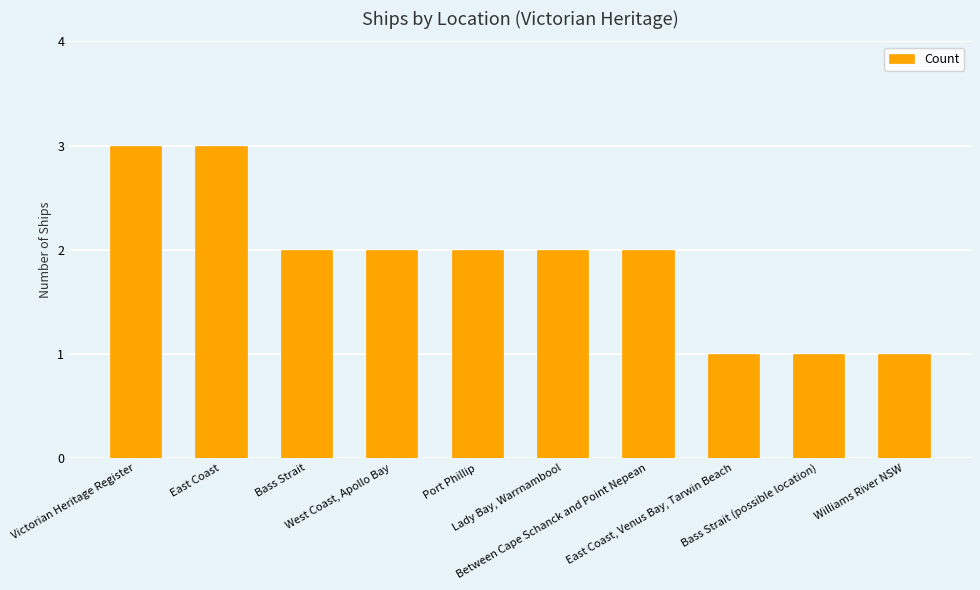

What is the ratio of the value at Port Phillip to the value at Williams River NSW?

2.0